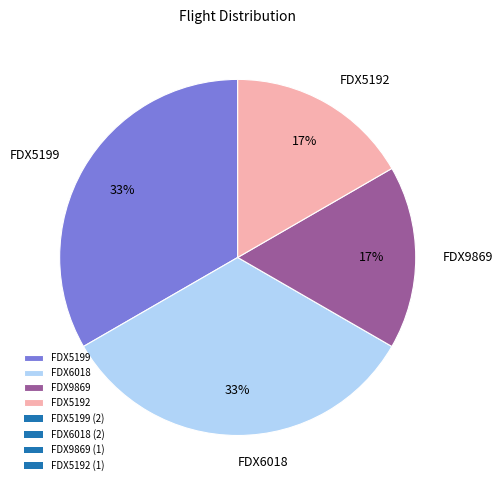

Approximately how many times larger is the value at FDX5199 compared to FDX6018?

1.0